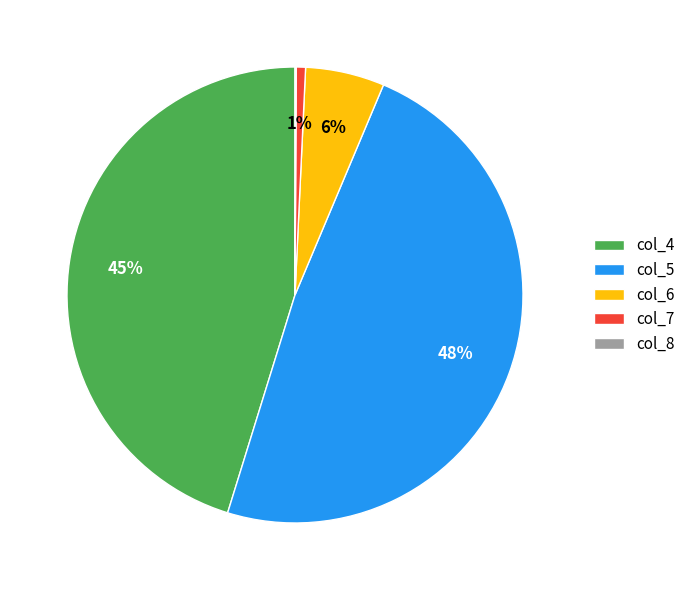

Which slice is the largest?

col_5